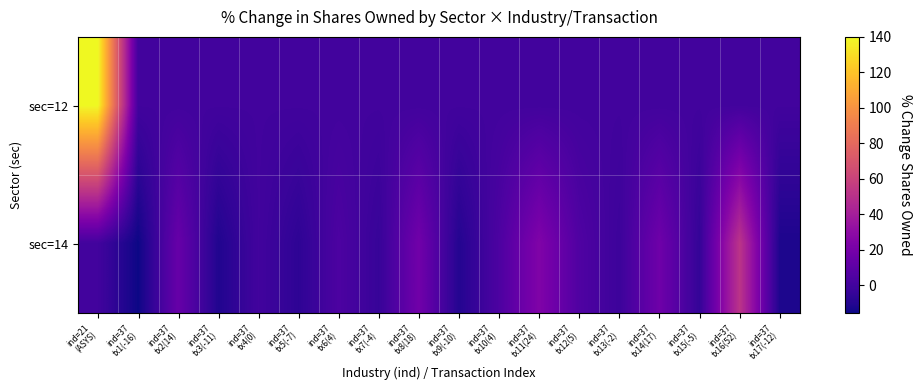

How many data points does each series have?

18